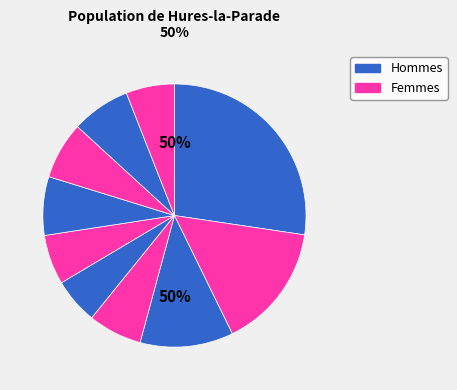

Is there any slice that represents more than half of the pie?

No